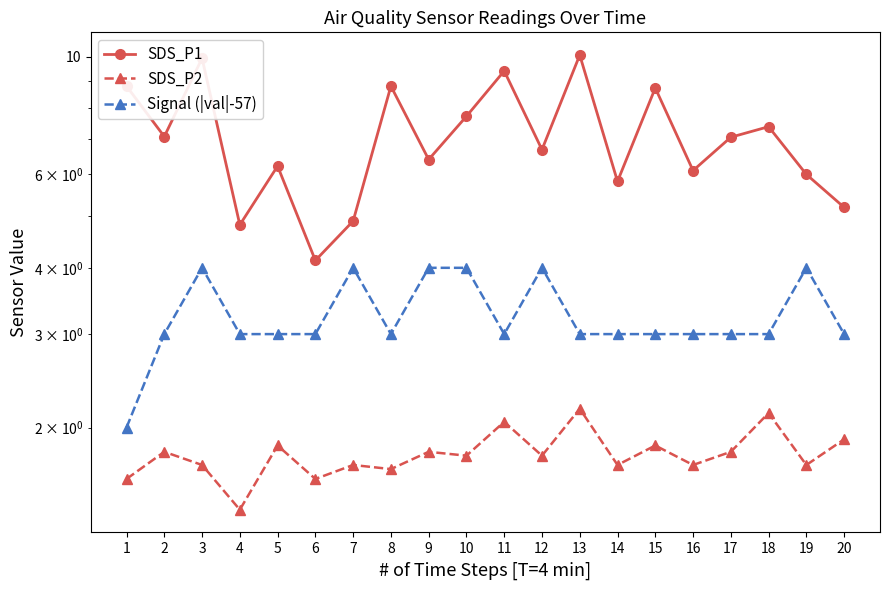

Which series has the largest range (max minus min)?

SDS_P1